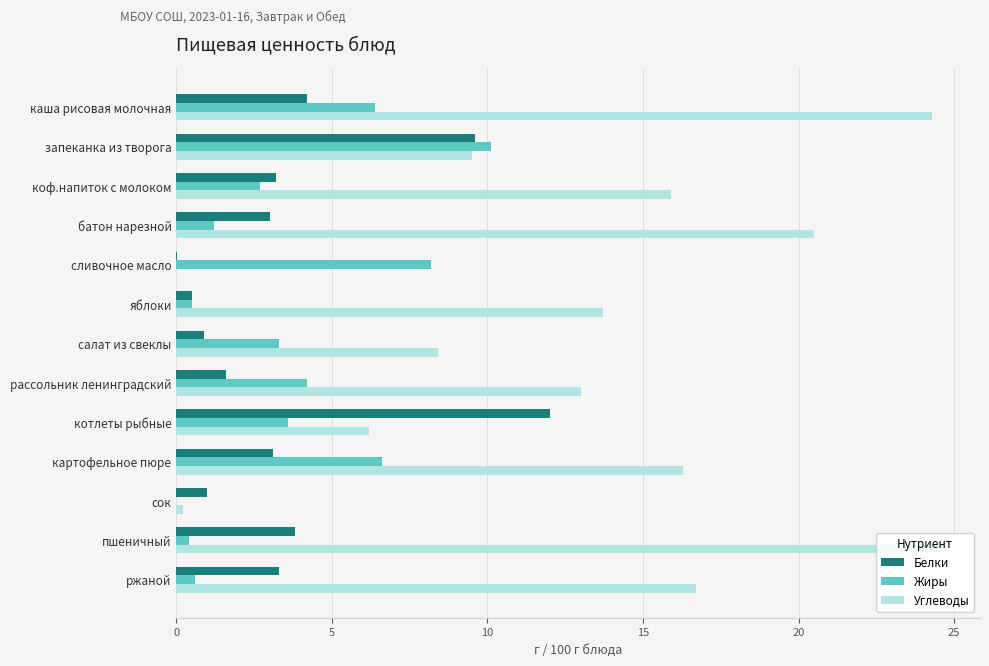

The Углеводы series shows 13.0 at рассольник ленинградский. True or false?

True